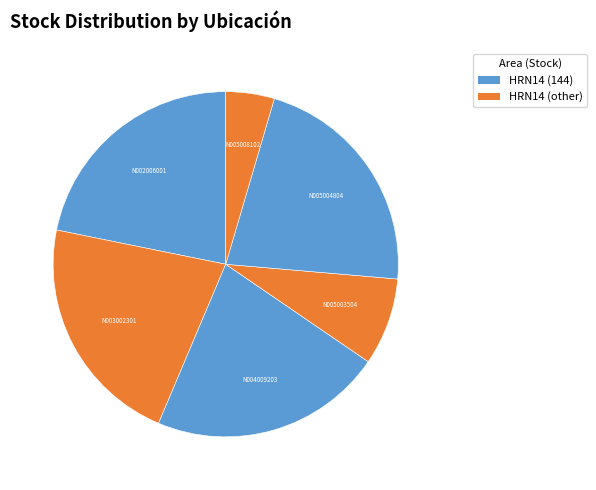

Count the number of slices in the pie.

6